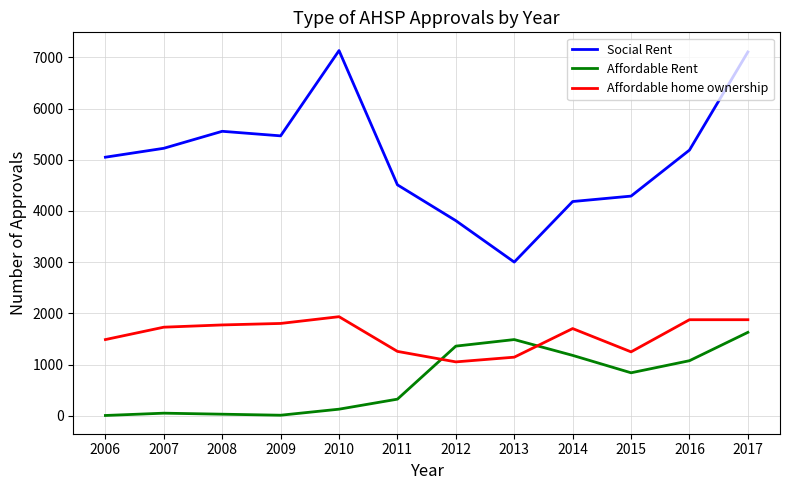

What is the lowest value of the Affordable home ownership series?

1052